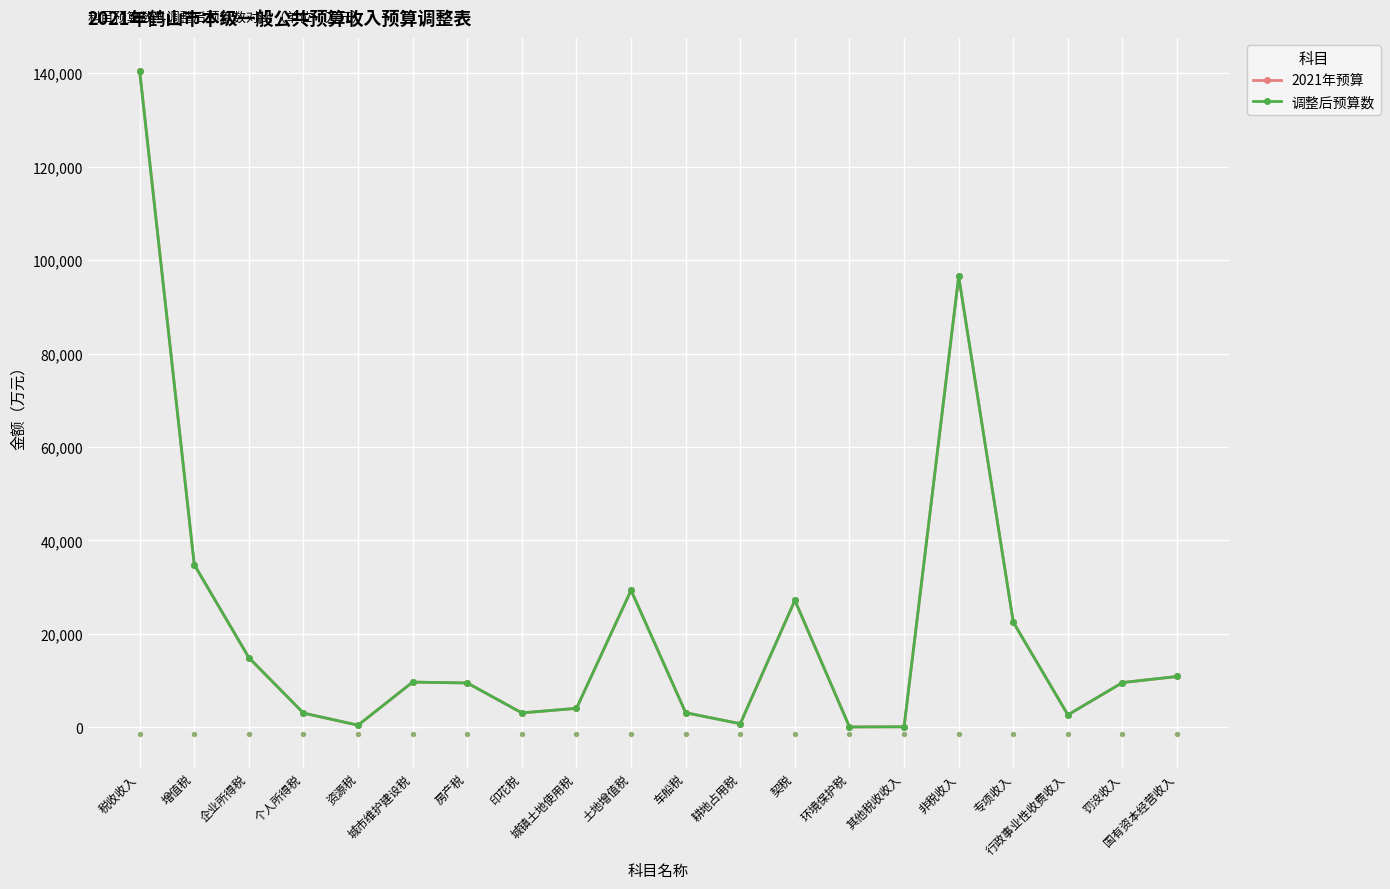

Which series has the largest total across all categories?

2021年预算